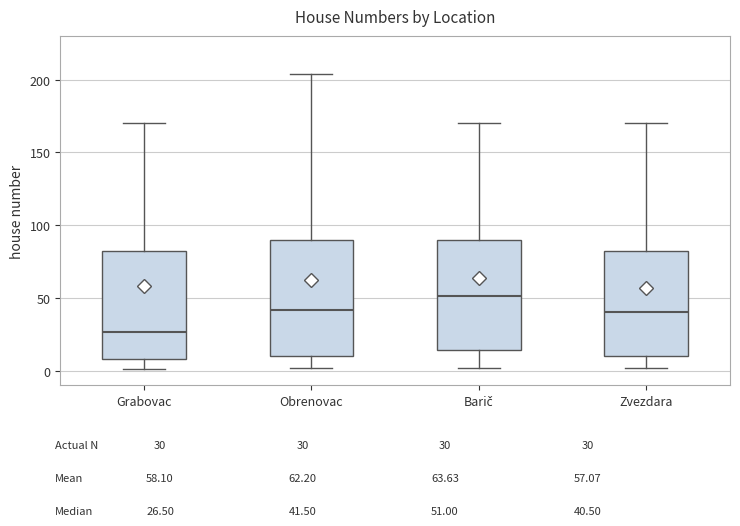

Reading left to right, transcribe this box plot: for each box, give where its median line is, the range the box spans, and where its two whiskers end, as read against the y-axis. The values are not printed on the chart, so give them approximately, as read against the axis.

Grabovac: median 25, box 10 to 85, whiskers 0 to 170
Obrenovac: median 40, box 10 to 90, whiskers 0 to 205
Barič: median 50, box 15 to 90, whiskers 0 to 170
Zvezdara: median 40, box 10 to 85, whiskers 0 to 170